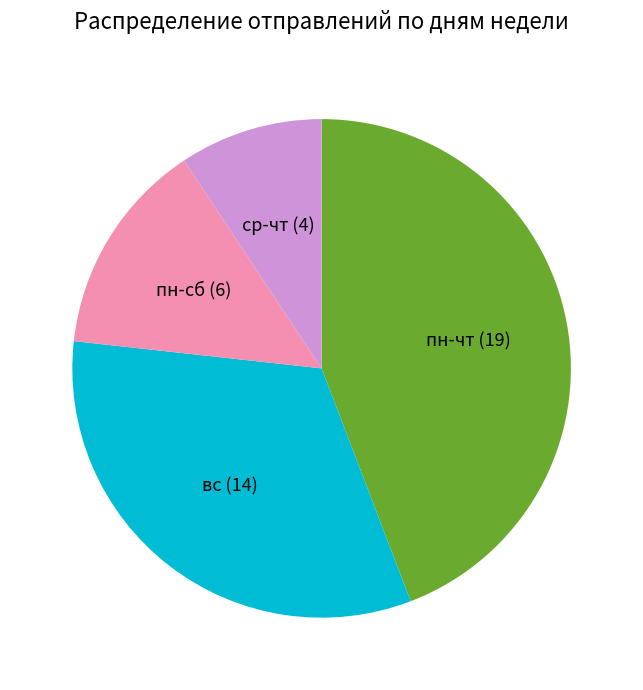

Is there any slice that represents more than half of the pie?

No